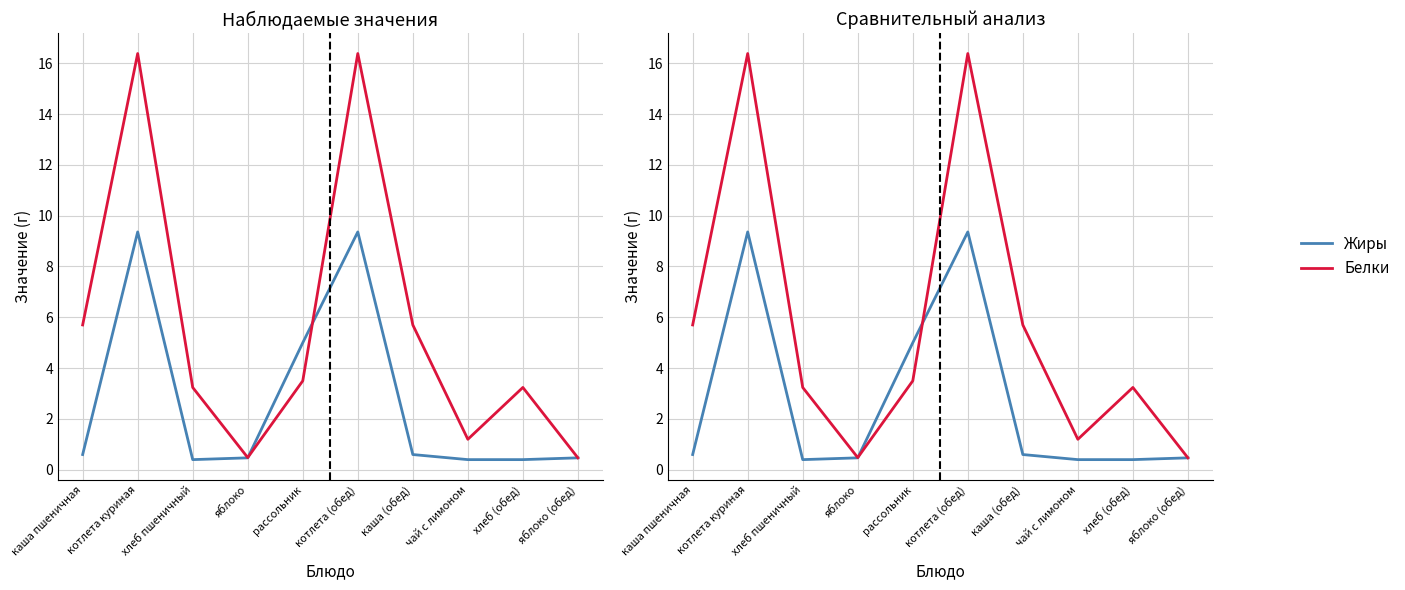

The value of Жиры at котлета (обед) is 9.4. True or false?

True